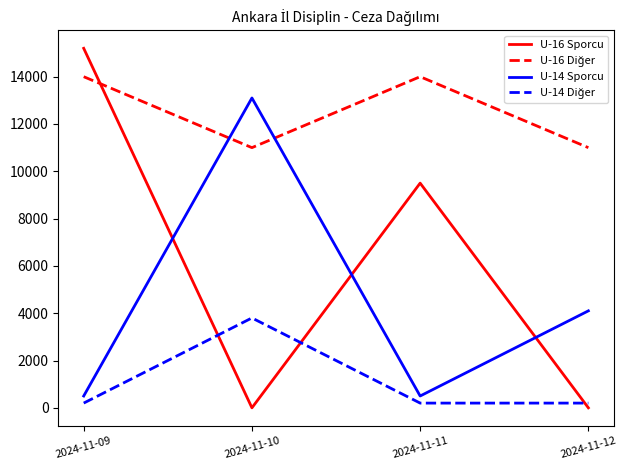

What is the greatest value displayed?

15200